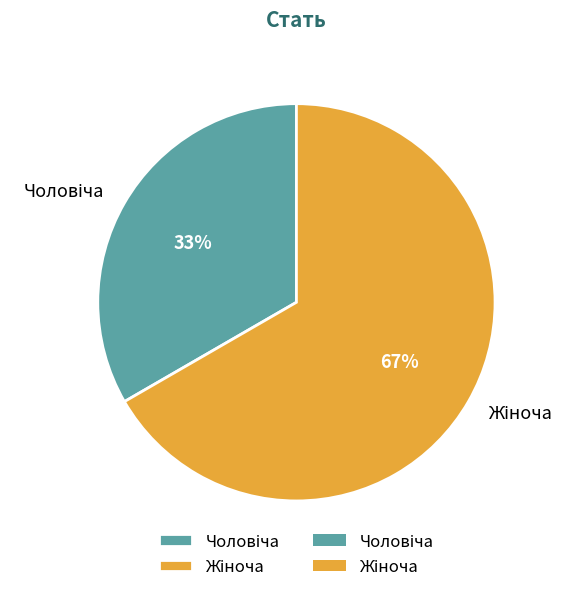

Is there any slice that represents more than half of the pie?

Yes